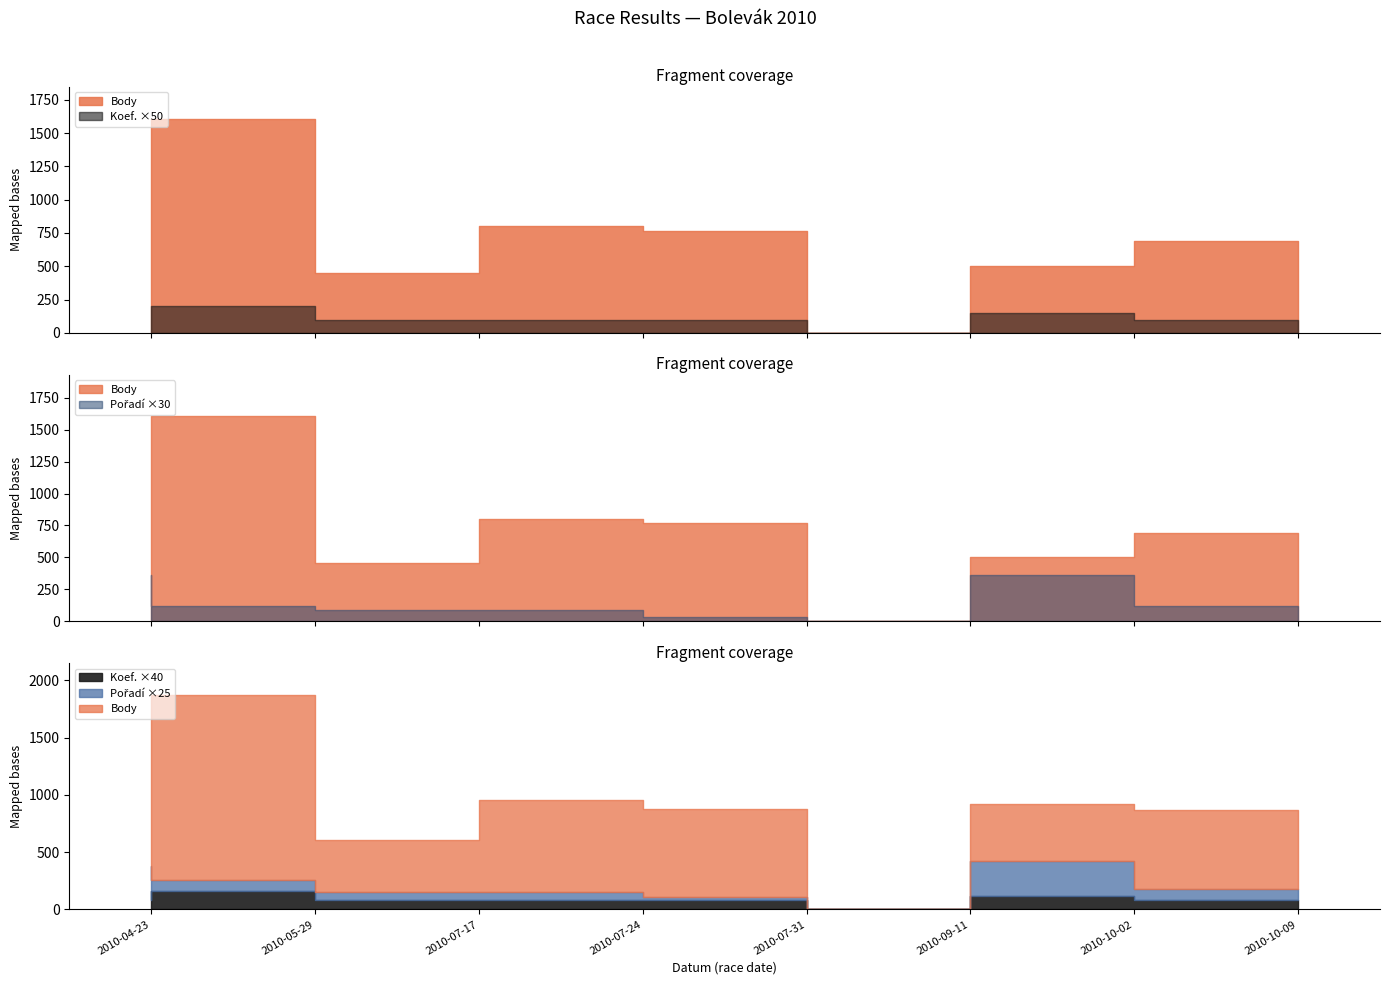

What are all the series names shown in the legend?

Body, Pořadí, Koef.